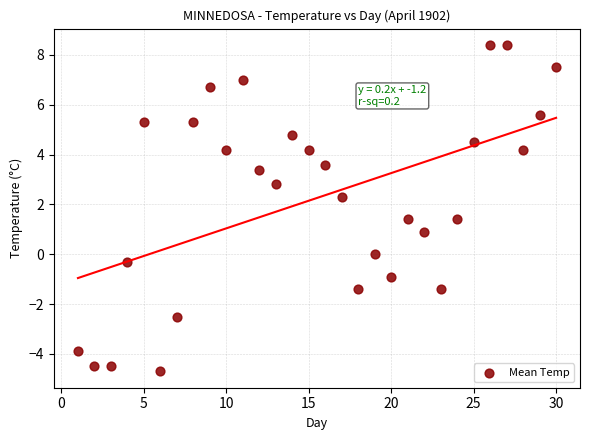

What is the range of Y values (max minus min)?

13.1